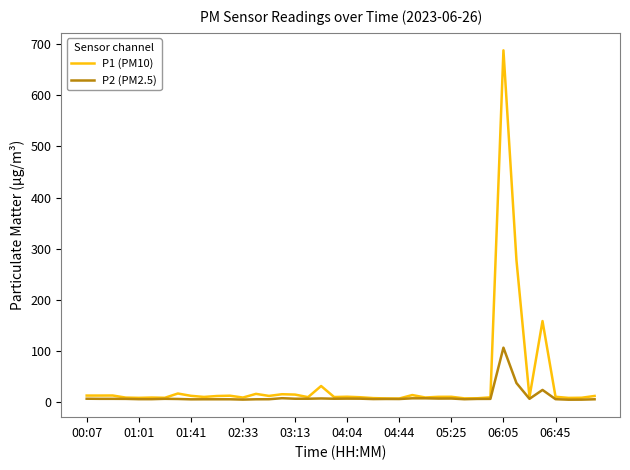

What are all the series names shown in the legend?

P1 (PM10), P2 (PM2.5)